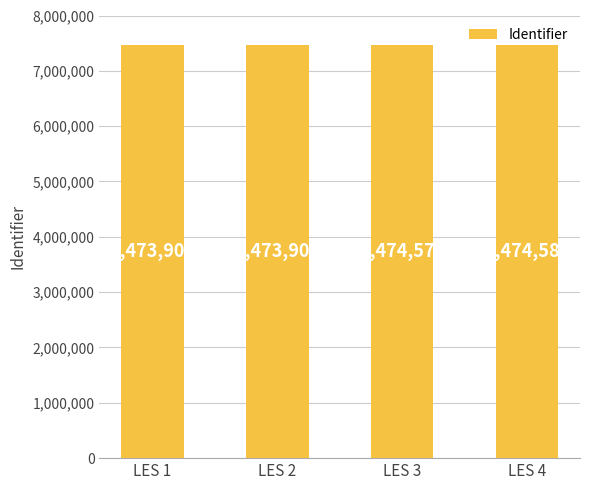

What is the difference between the second highest and minimum values?

675